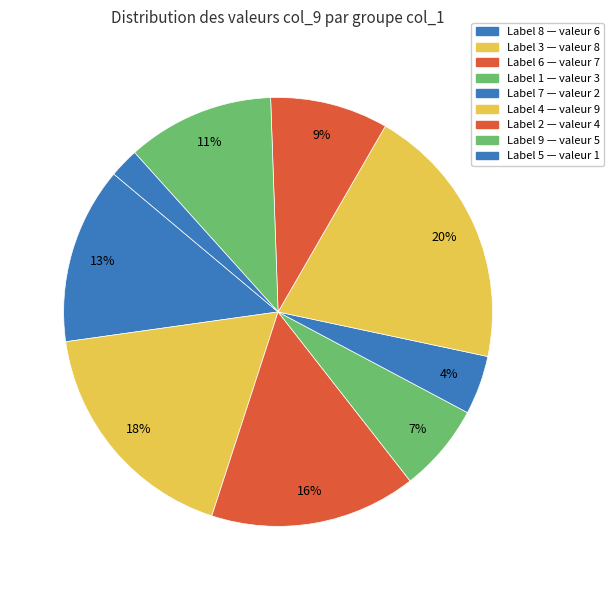

Which category has the biggest portion of the pie?

4